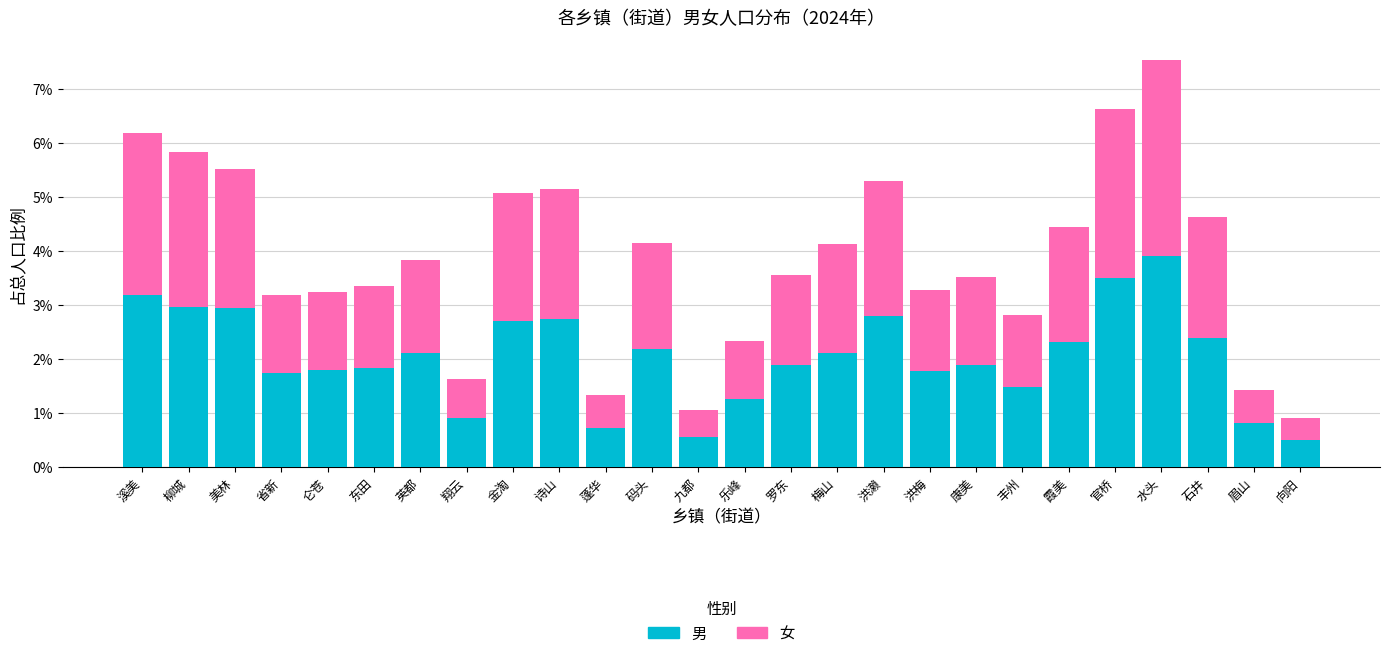

Does the chart contain stacked bars?

Yes